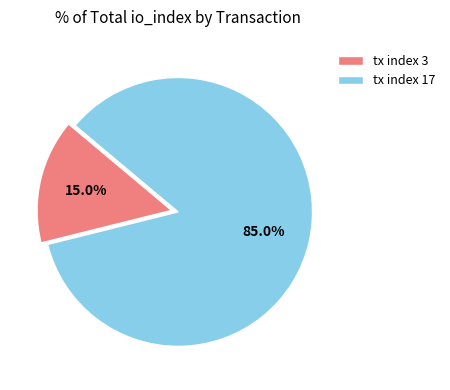

To the nearest percent, what percentage of the pie is tx index 3?

15%